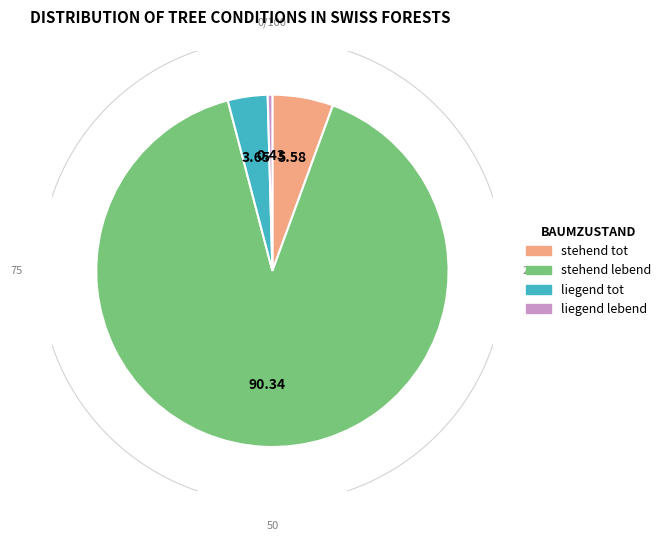

What portion of the pie excludes liegend tot?

96.4%